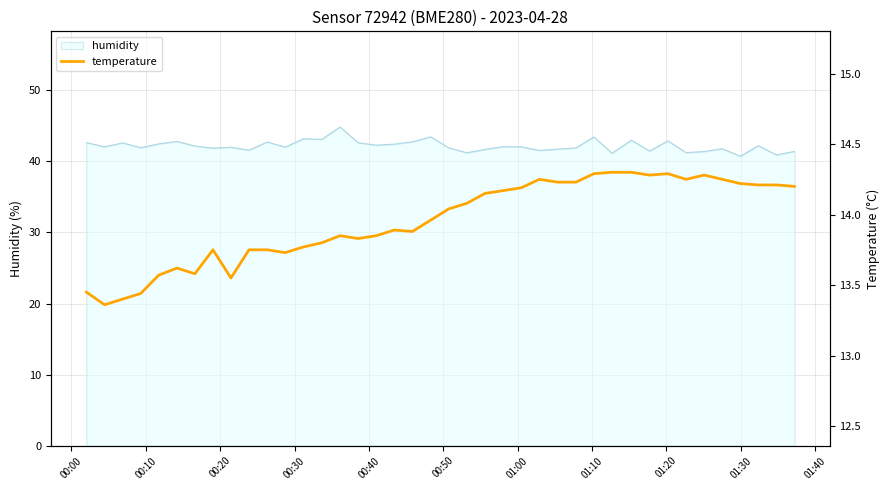

What is the average value?

14.0